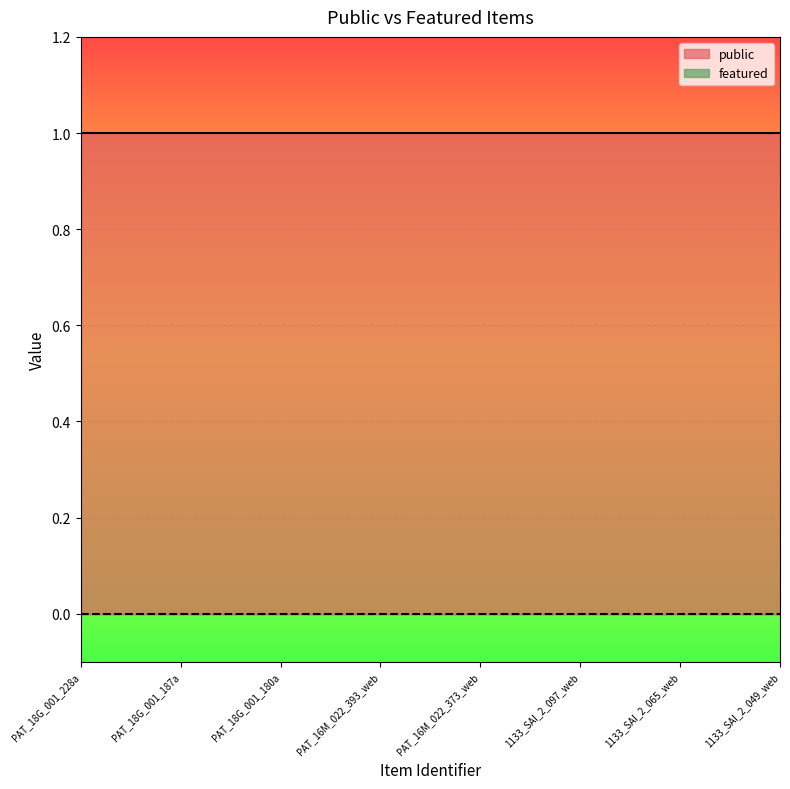

List the series in order of their peak value, lowest first.

featured, public